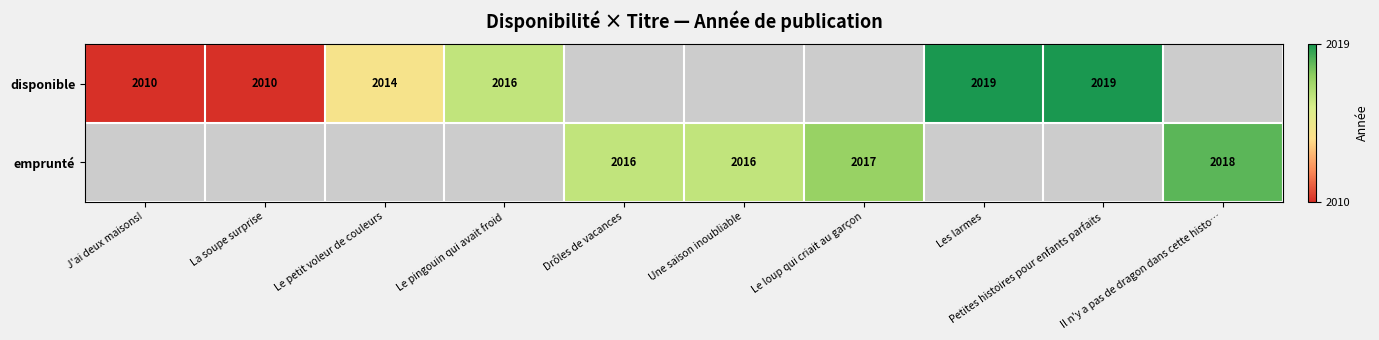

True or false: emprunté has a value of 2016 at Drôles de vacances.

True